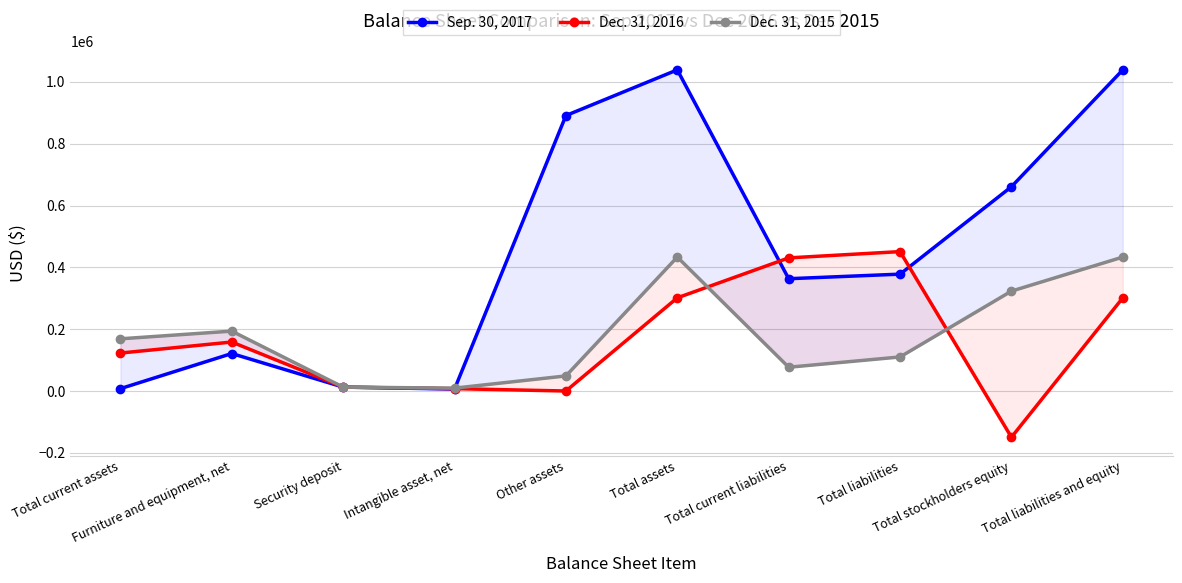

Reading right to left, list all the values displayed in this chart.

Sep. 30, 2017: Total liabilities and equity=1038726	Total stockholders equity=660736	Total liabilities=377990	Total current liabilities=363215	Total assets=1038726	Other assets=890961	Intangible asset, net=6321	Security deposit=12600	Furniture and equipment, net=121205	Total current assets=7639
Dec. 31, 2016: Total liabilities and equity=301377	Total stockholders equity=-149531	Total liabilities=450908	Total current liabilities=430566	Total assets=301377	Other assets=0	Intangible asset, net=7604	Security deposit=12600	Furniture and equipment, net=158418	Total current assets=122755
Dec. 31, 2015: Total liabilities and equity=433242	Total stockholders equity=323095	Total liabilities=110147	Total current liabilities=76885	Total assets=433242	Other assets=48783	Intangible asset, net=9318	Security deposit=12600	Furniture and equipment, net=193737	Total current assets=168804